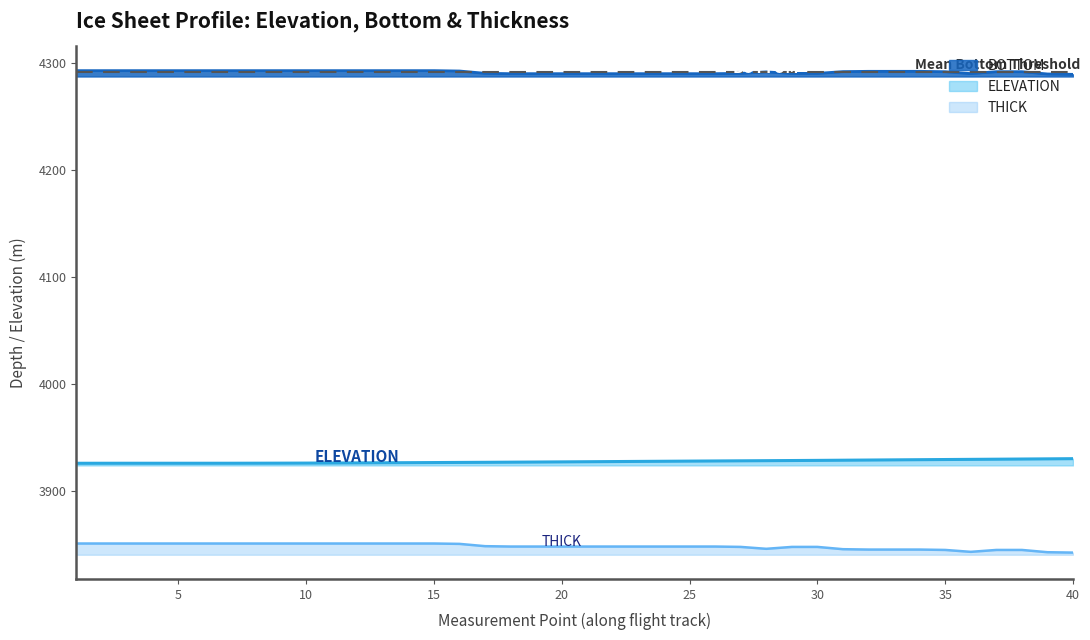

What is the minimum value for THICK?

3843.0